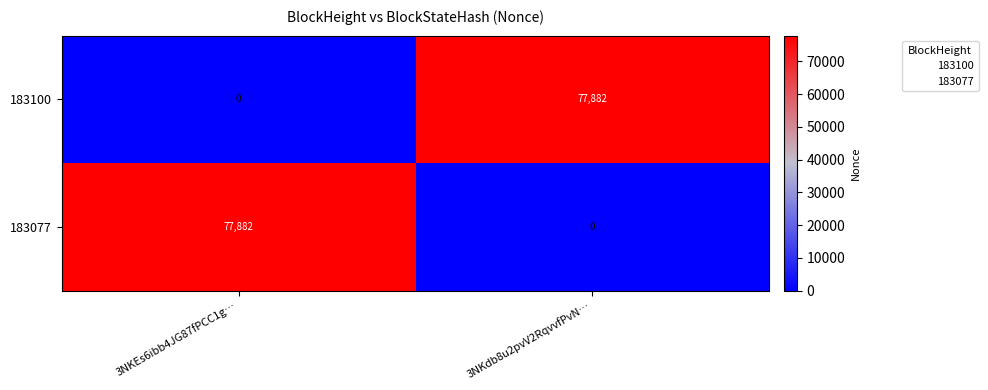

Which category has the highest value in the 183100 series?

3NKdb8u2pvV2RqvvfPvN…